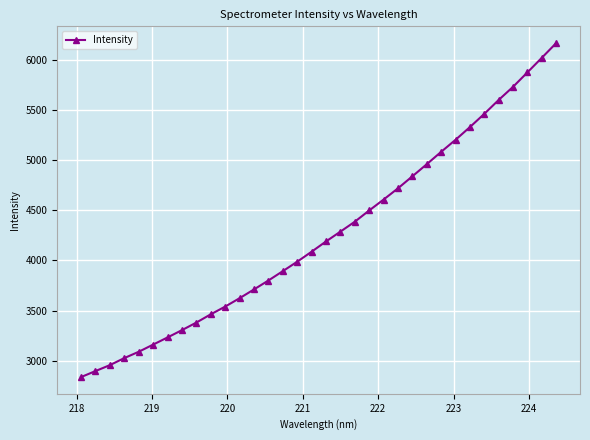

What is the average value?

4263.5